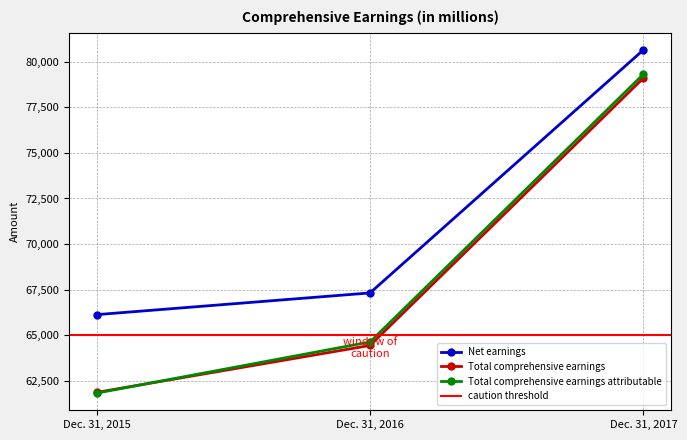

Which series has the widest spread of values?

Total comprehensive earnings attributable